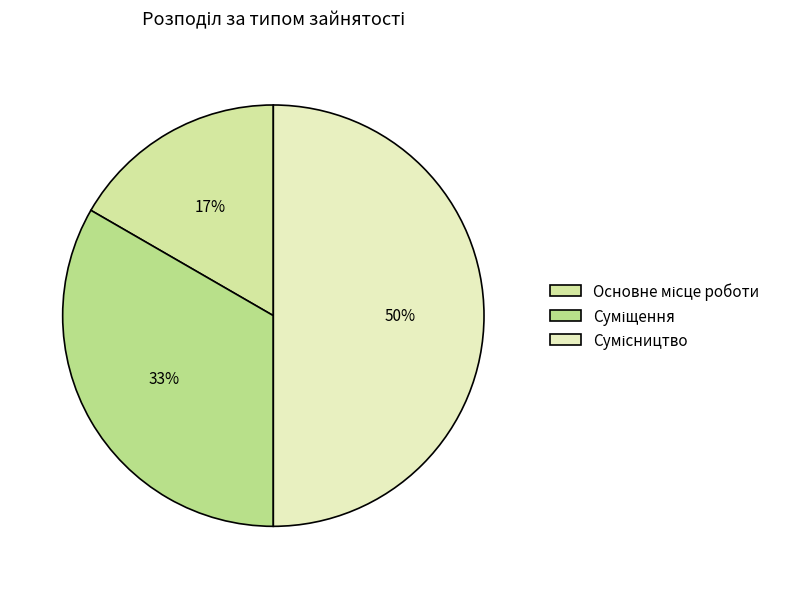

Count the number of slices in the pie.

3